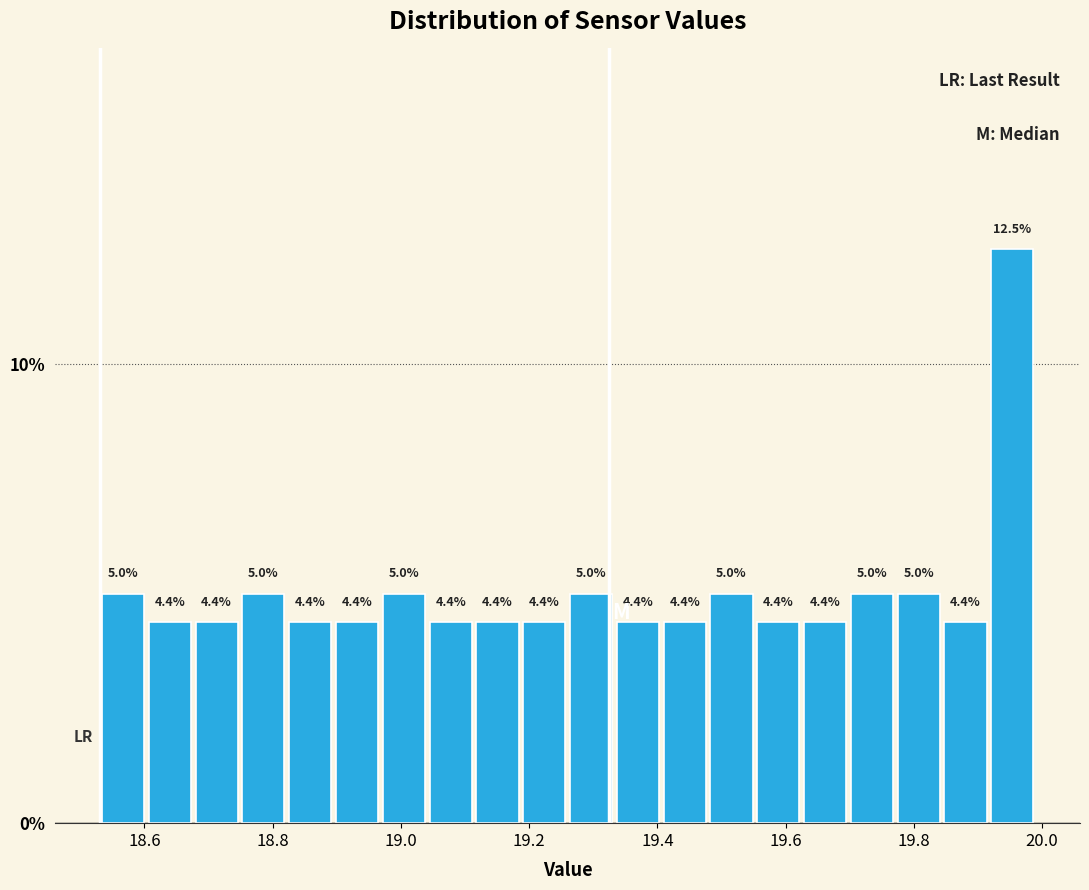

Read against the x-axis, roughly where is the centre of the tallest bar?

19.96